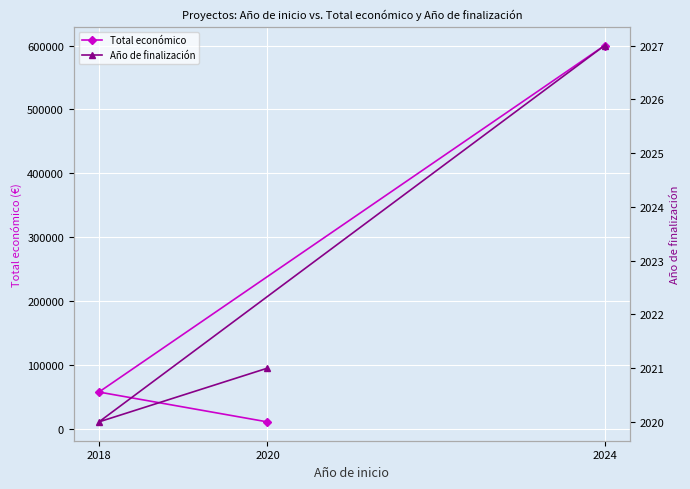

Which series has the largest total across all categories?

Total económico